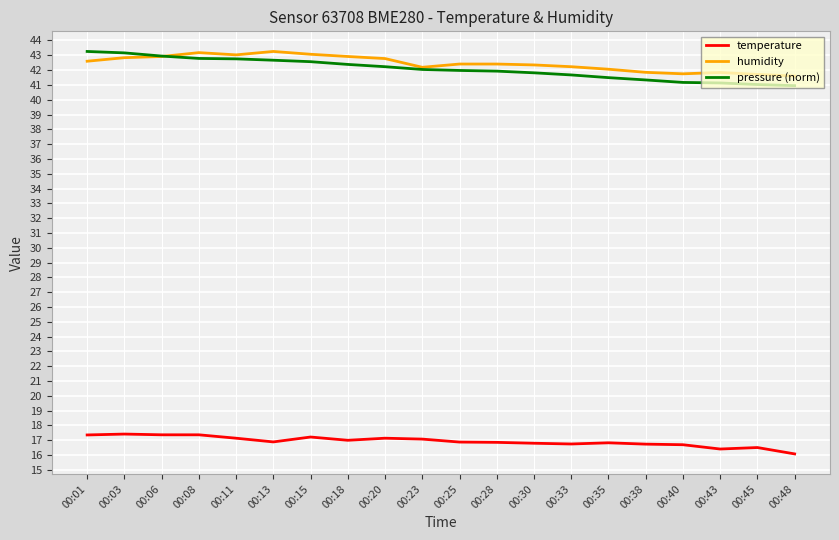

Is the value of humidity at 00:48 greater than the value of temperature at 00:18?

Yes